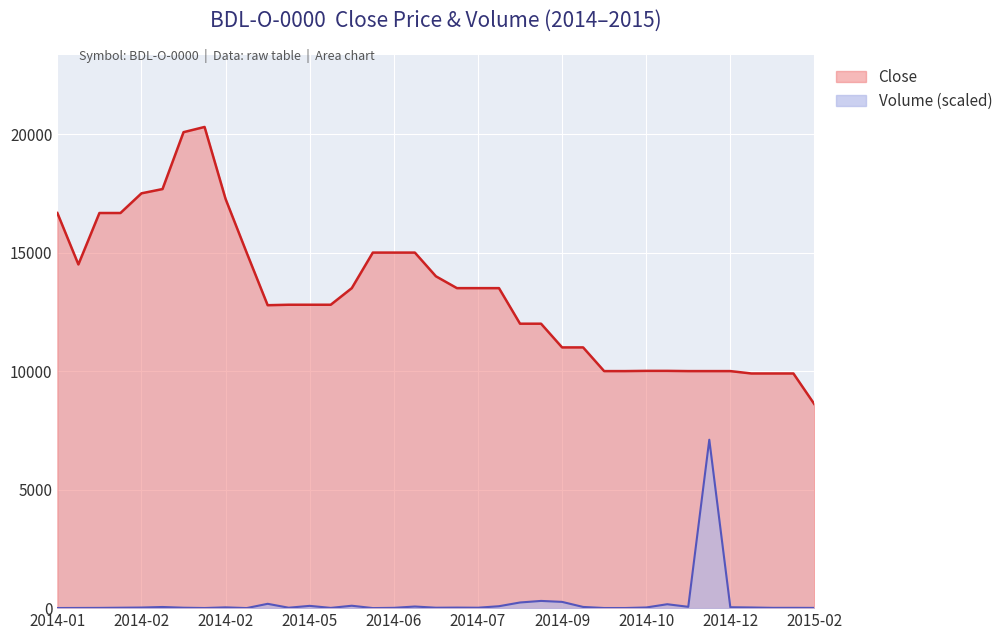

True or false: Volume has a value of 48.2 at 2014-02-12.

True